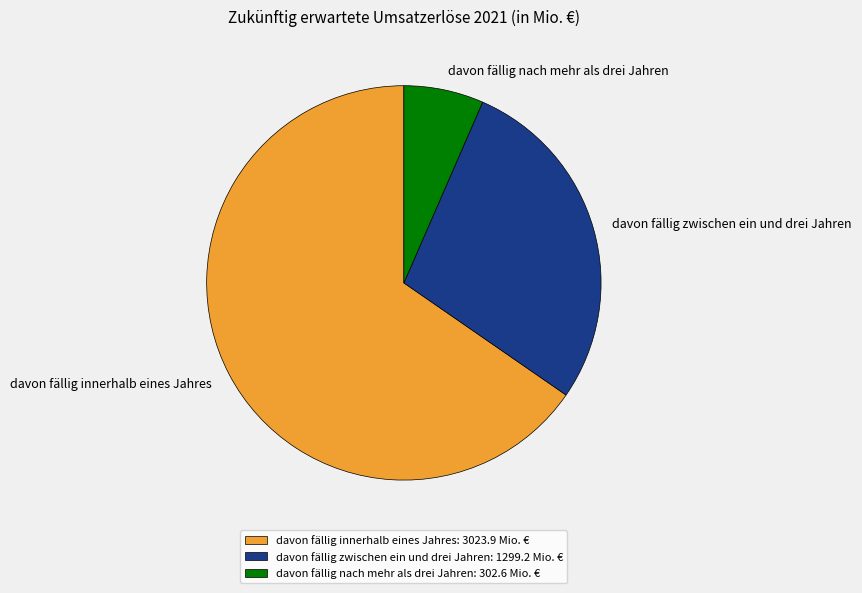

Which slice is the largest?

davon fällig innerhalb eines Jahres